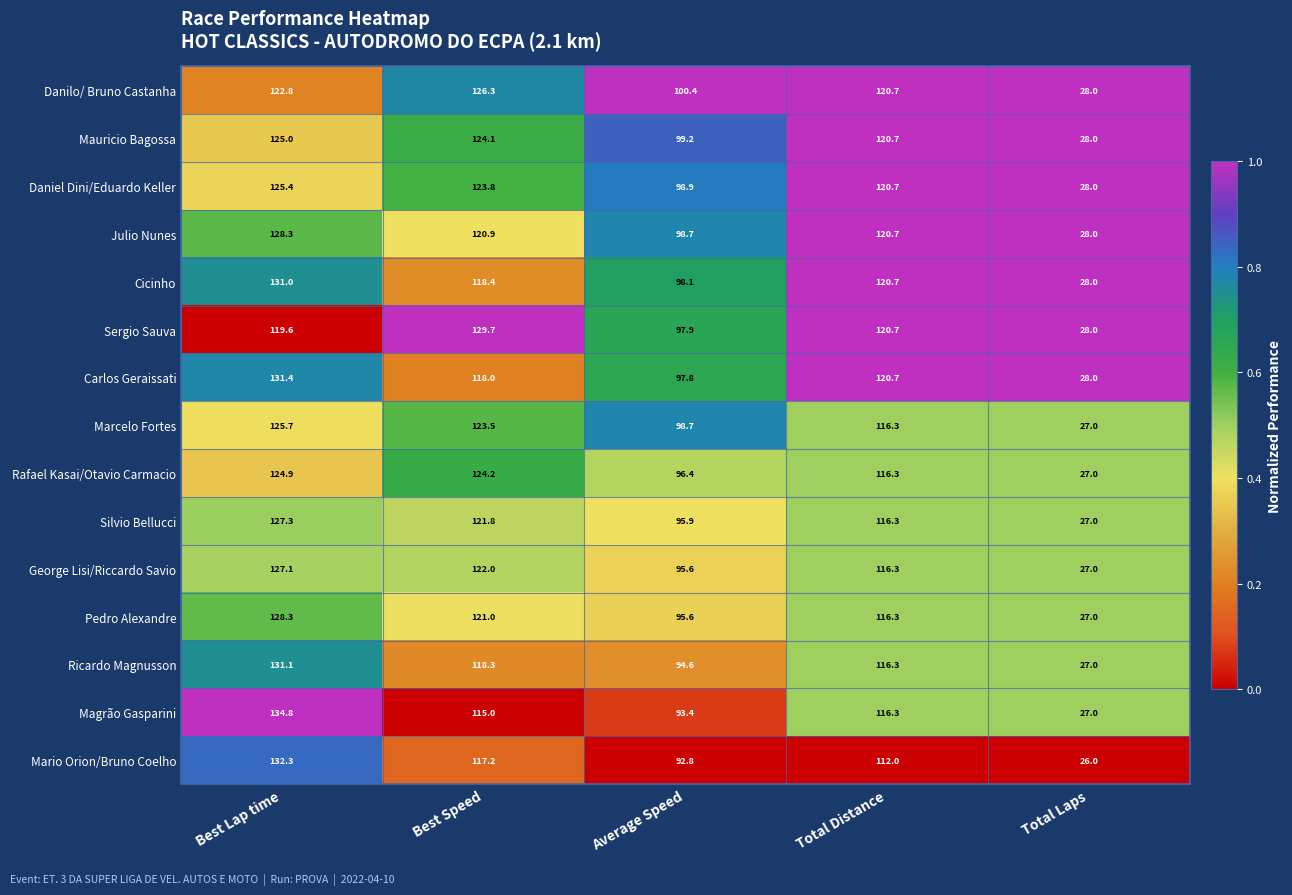

Between Best Lap time and Best Speed, which series saw the biggest shift?

Magrão Gasparini